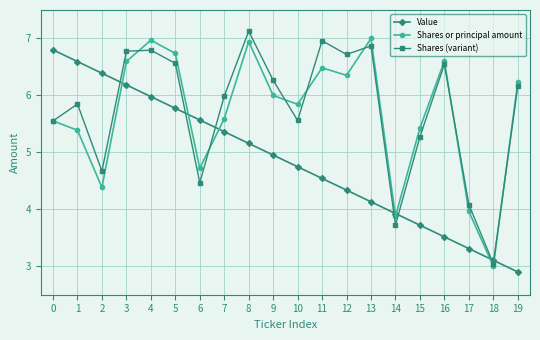

The Shares or principal amount series shows 9.5 at 11. True or false?

False